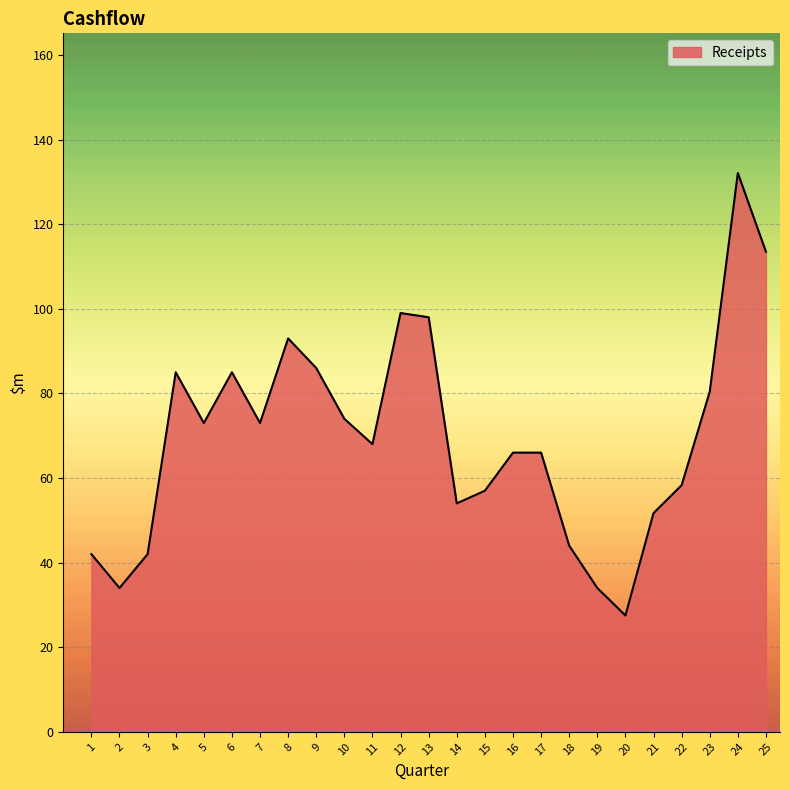

How many series are shown in this chart?

1